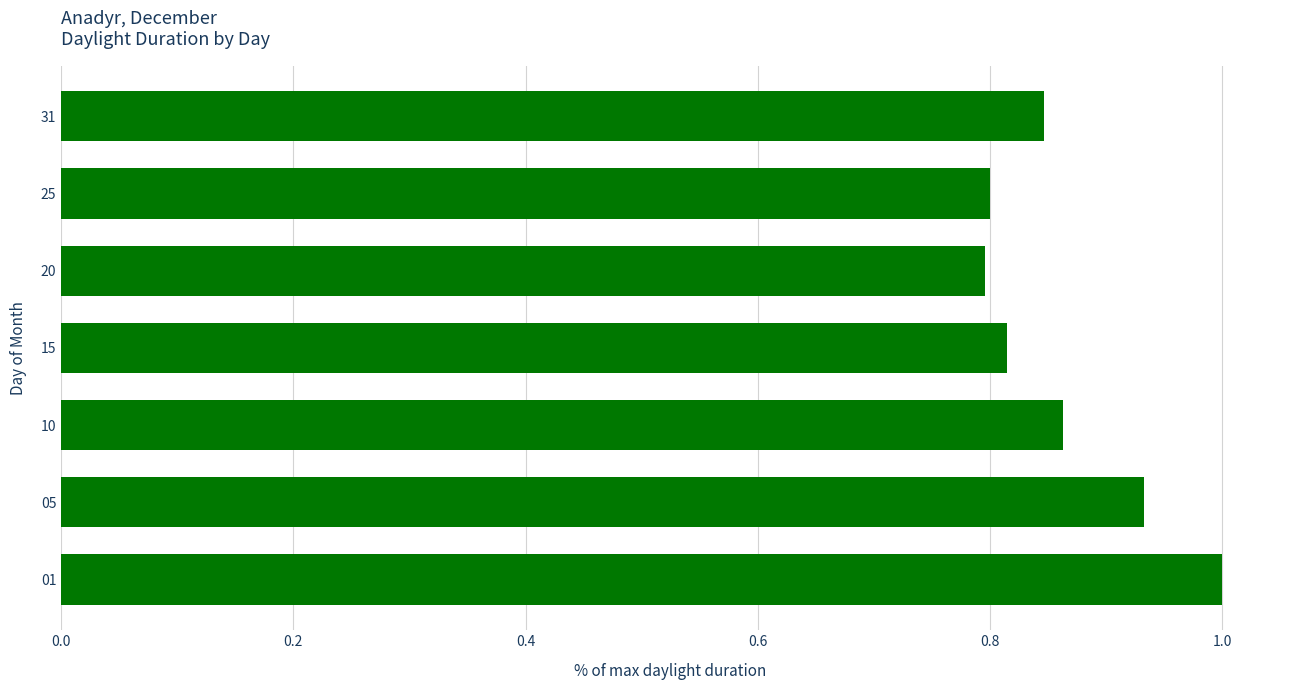

Count the number of categories in the chart.

7